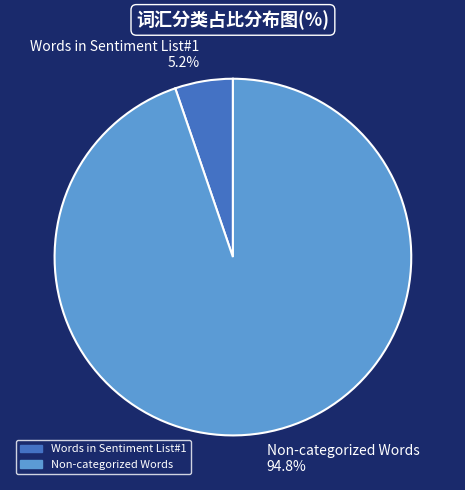

Which category accounts for the majority?

Non-categorized Words